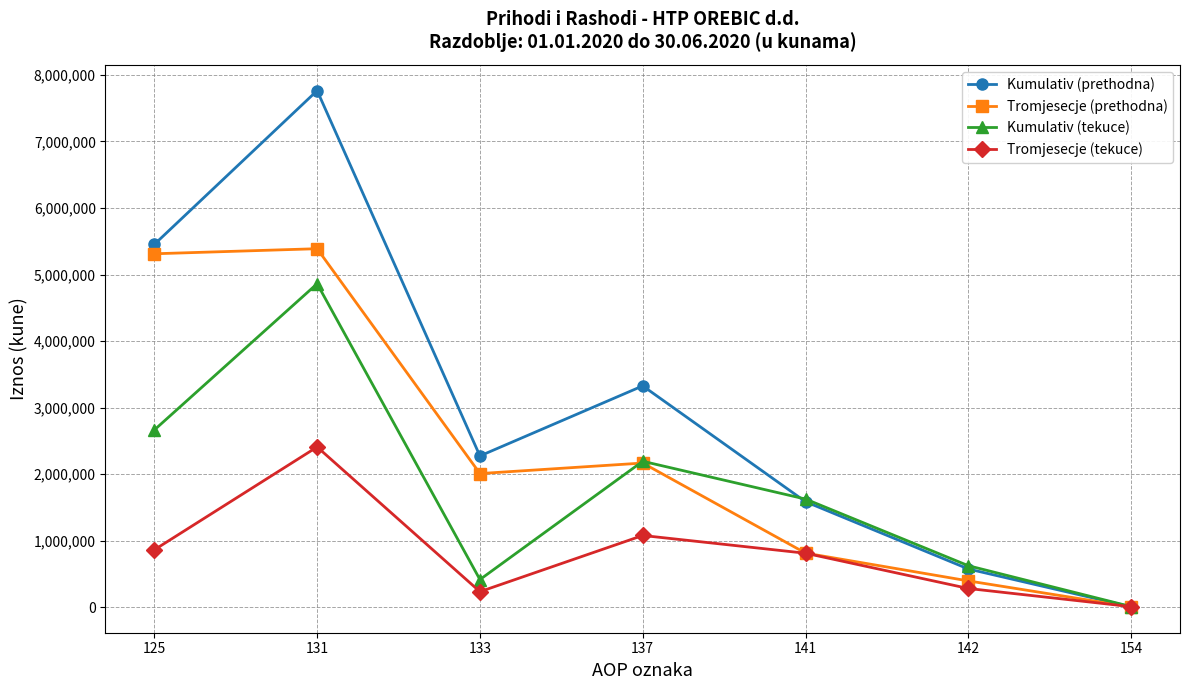

How many data points in Tromjesecje (tekuce) are less than 812545?

3